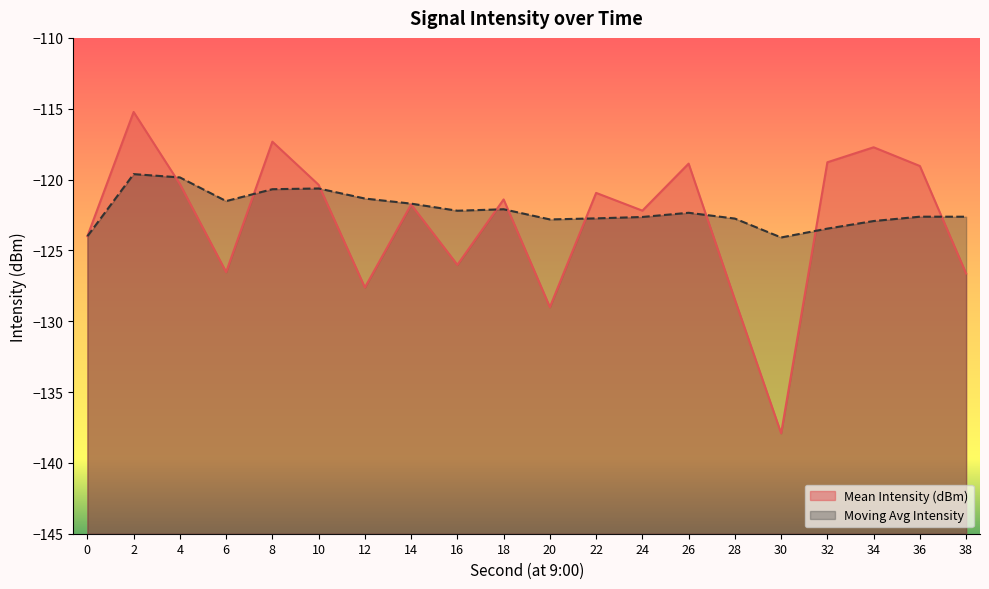

Reading right to left, list all the values displayed in this chart.

Mean Intensity (dBm): 38=-126.6	36=-119.0	34=-117.7	32=-118.8	30=-137.9	28=-128.5	26=-118.9	24=-122.2	22=-120.9	20=-129.0	18=-121.4	16=-126.0	14=-121.8	12=-127.6	10=-120.4	8=-117.3	6=-126.5	4=-120.3	2=-115.2	0=-124.0
Moving Avg Intensity: 38=-122.6	36=-122.6	34=-122.9	32=-123.5	30=-124.1	28=-122.8	26=-122.3	24=-122.6	22=-122.7	20=-122.8	18=-122.1	16=-122.2	14=-121.7	12=-121.3	10=-120.6	8=-120.7	6=-121.5	4=-119.8	2=-119.6	0=-124.0